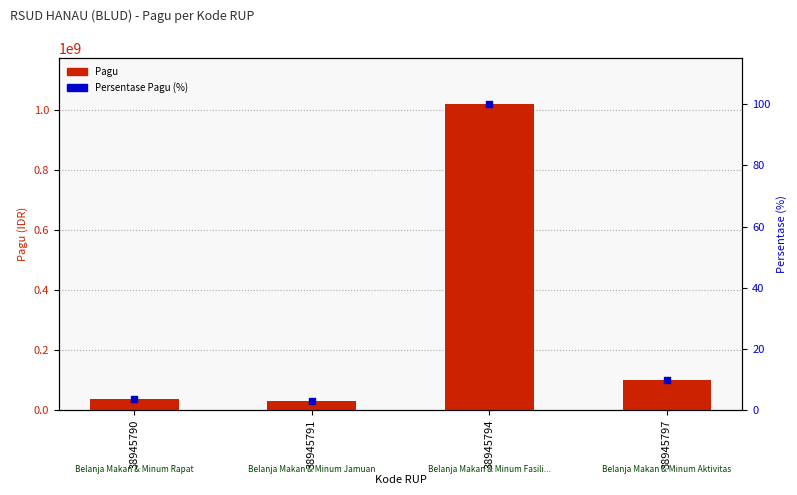

Which series contains the lowest Y value?

Persentase Pagu (%)